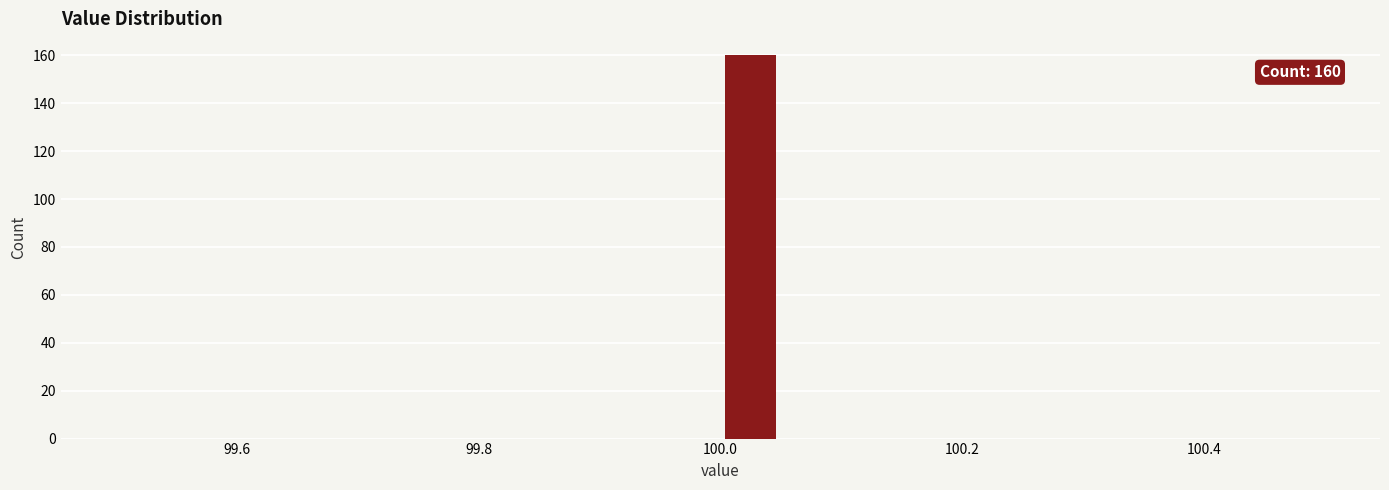

Read against the x-axis, roughly where is the centre of the tallest bar?

100.02